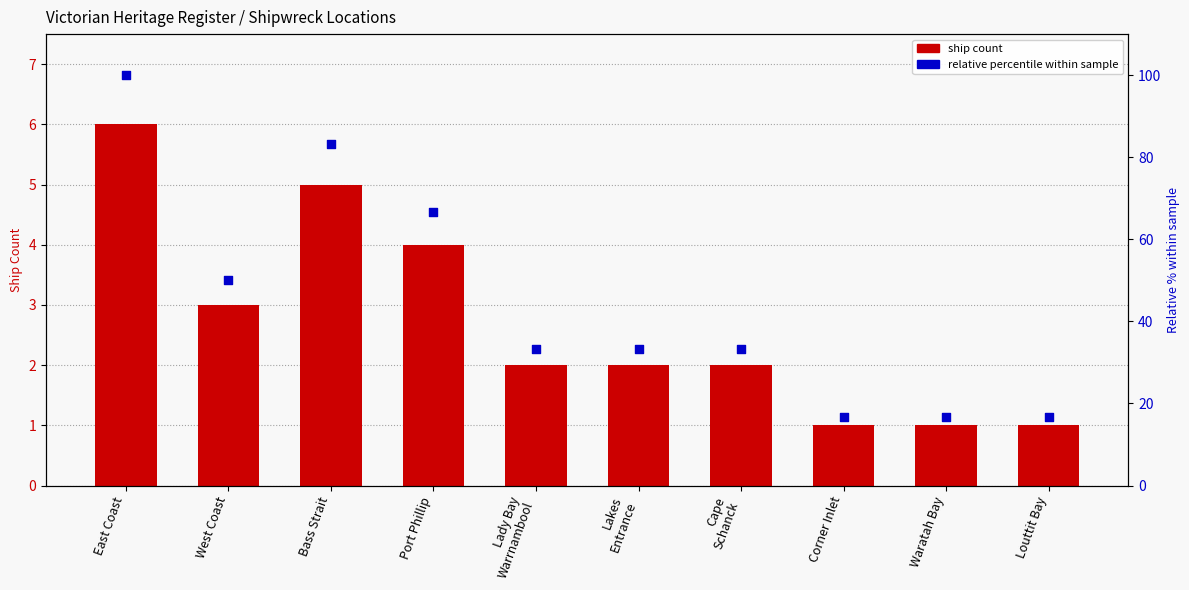

Is the value of Relative % within sample at West Coast greater than the value of Ship count at Lady Bay
Warrnambool?

Yes